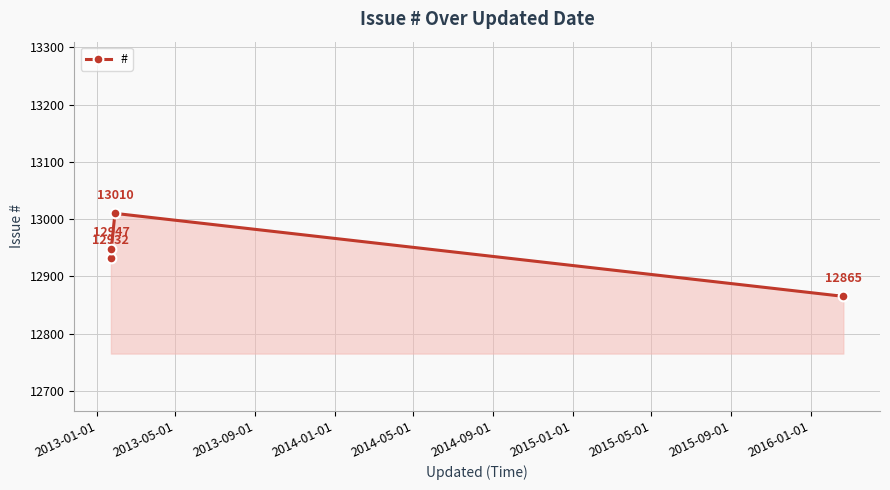

What is the difference between the maximum and second lowest values?

78